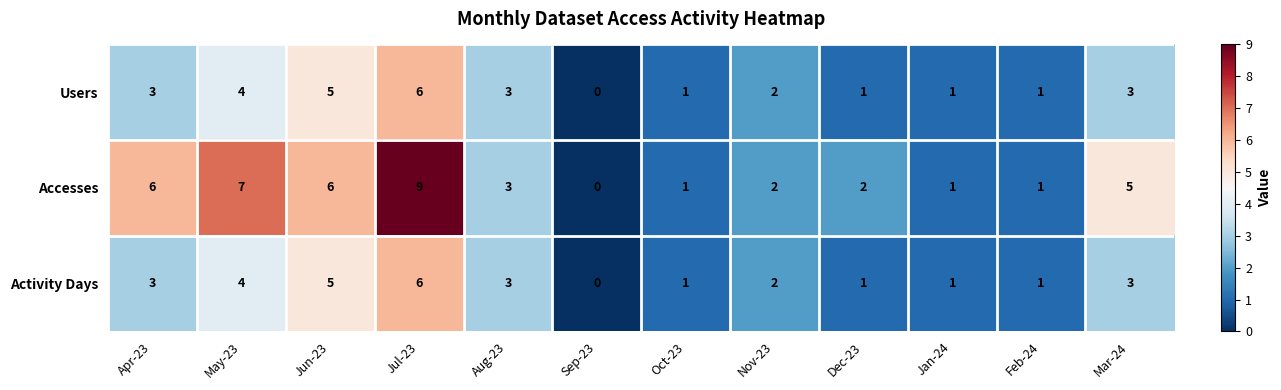

At which category does the chart reach its peak across all series?

Jul-23